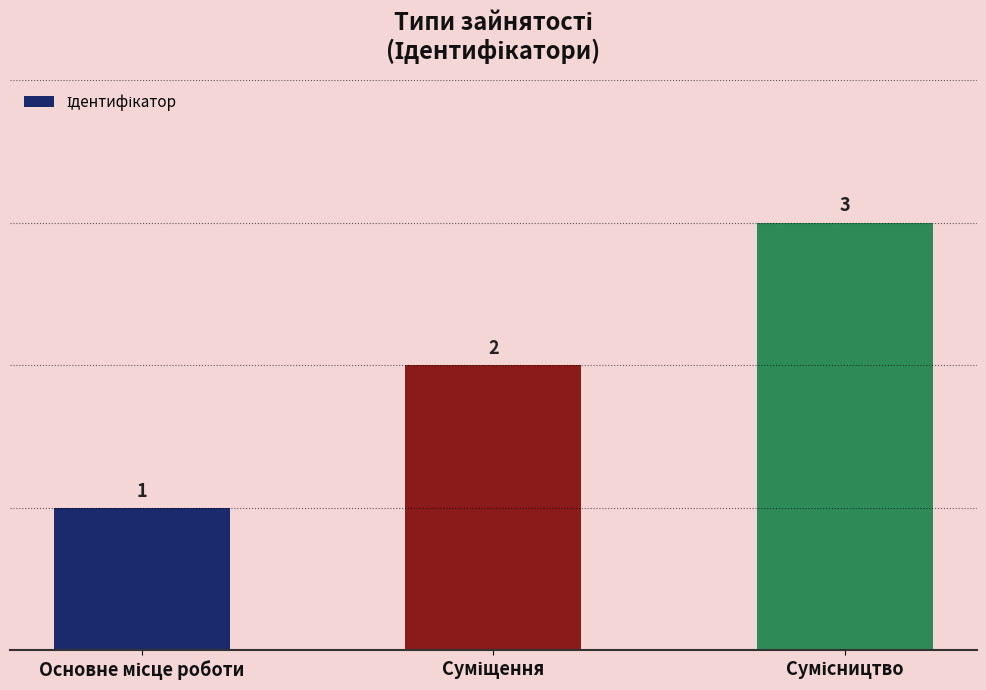

Are the bars horizontal?

No